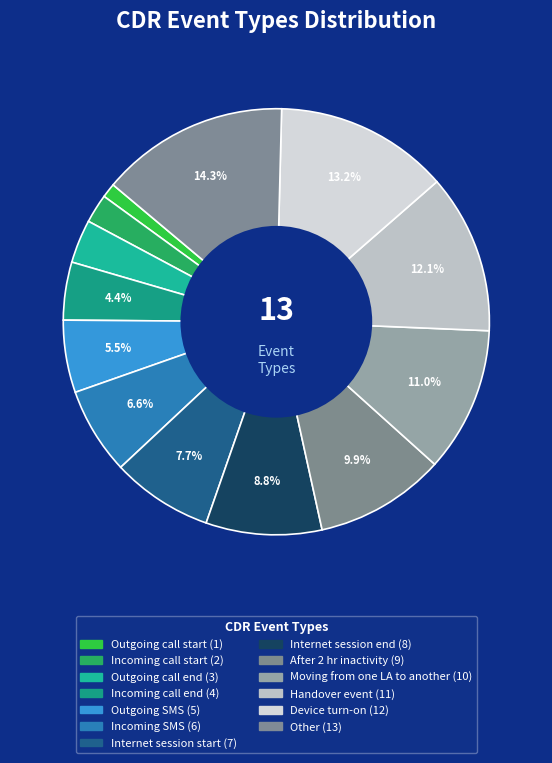

Between Incoming call start and Outgoing call end, which is larger?

Outgoing call end